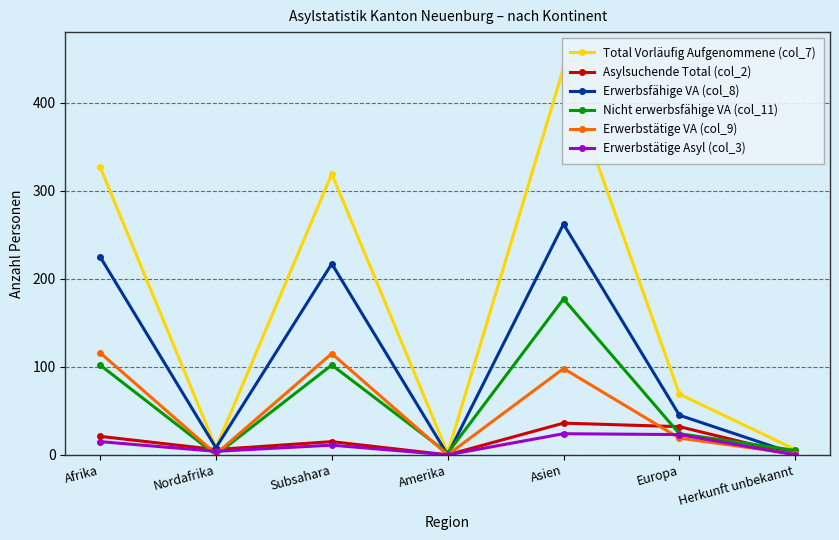

What are all the series names shown in the legend?

Total Vorläufig Aufgenommene (col_7), Asylsuchende Total (col_2), Erwerbsfähige VA (col_8), Nicht erwerbsfähige VA (col_11), Erwerbstätige VA (col_9), Erwerbstätige Asyl (col_3)